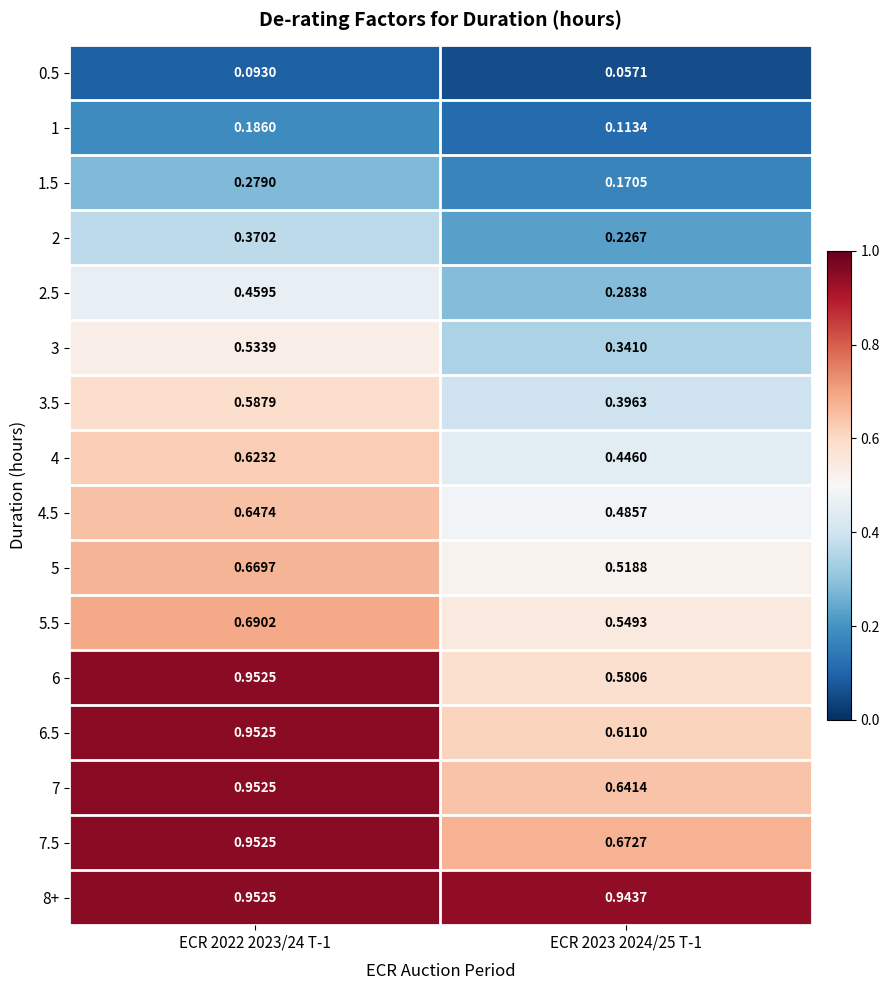

Rank the series at ECR 2023 2024/25 T-1 from highest to lowest value.

8+, 7.5, 7, 6.5, 6, 5.5, 5, 4.5, 4, 3.5, 3, 2.5, 2, 1.5, 1, 0.5